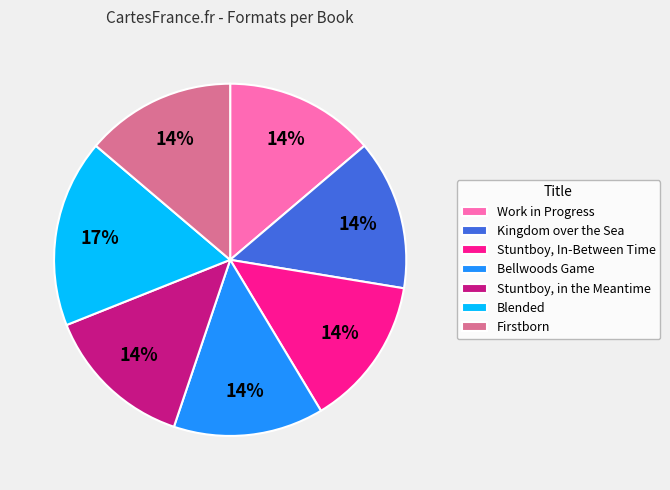

Is there any slice that represents more than half of the pie?

No